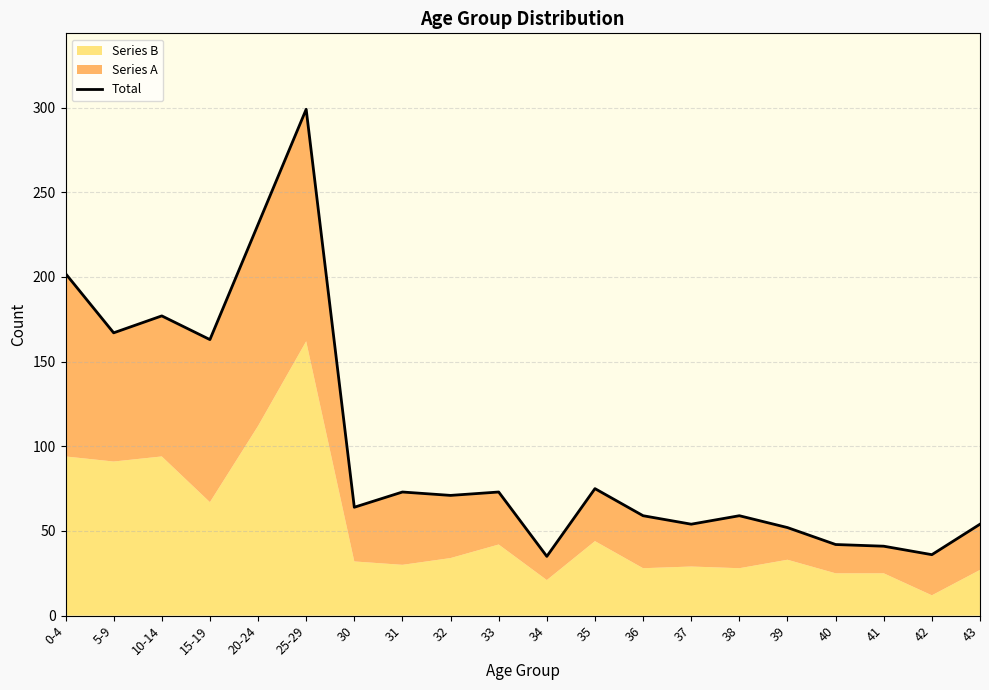

What is the minimum value shown in the chart?

35